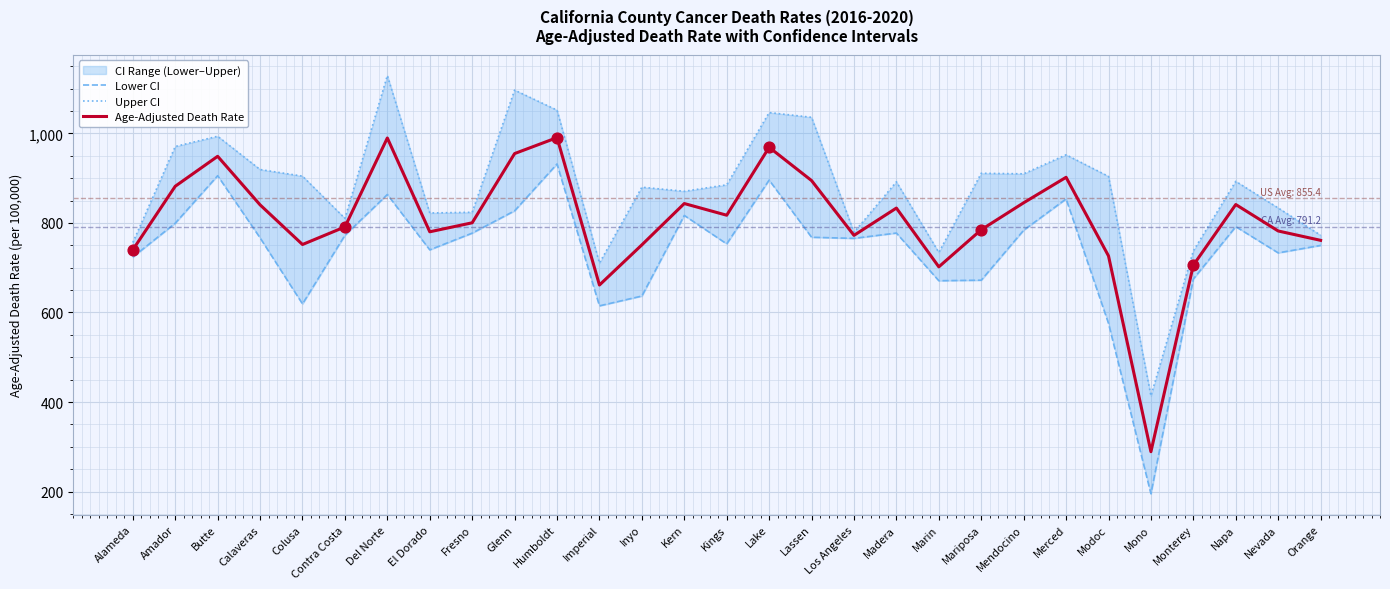

Is the value of Upper CI at Contra Costa greater than the value of Lower CI at Butte?

No